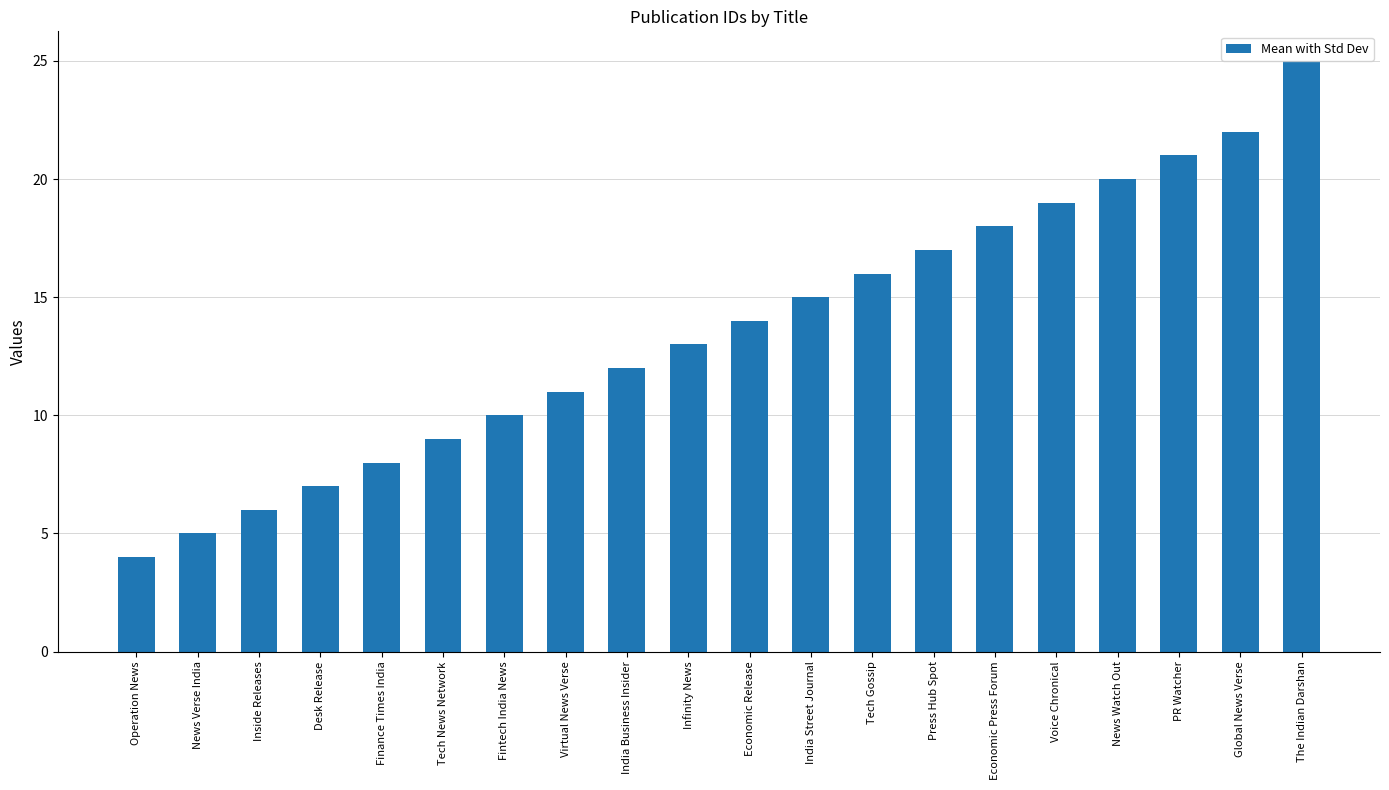

True or false: the data shows 7 at Economic Press Forum.

False